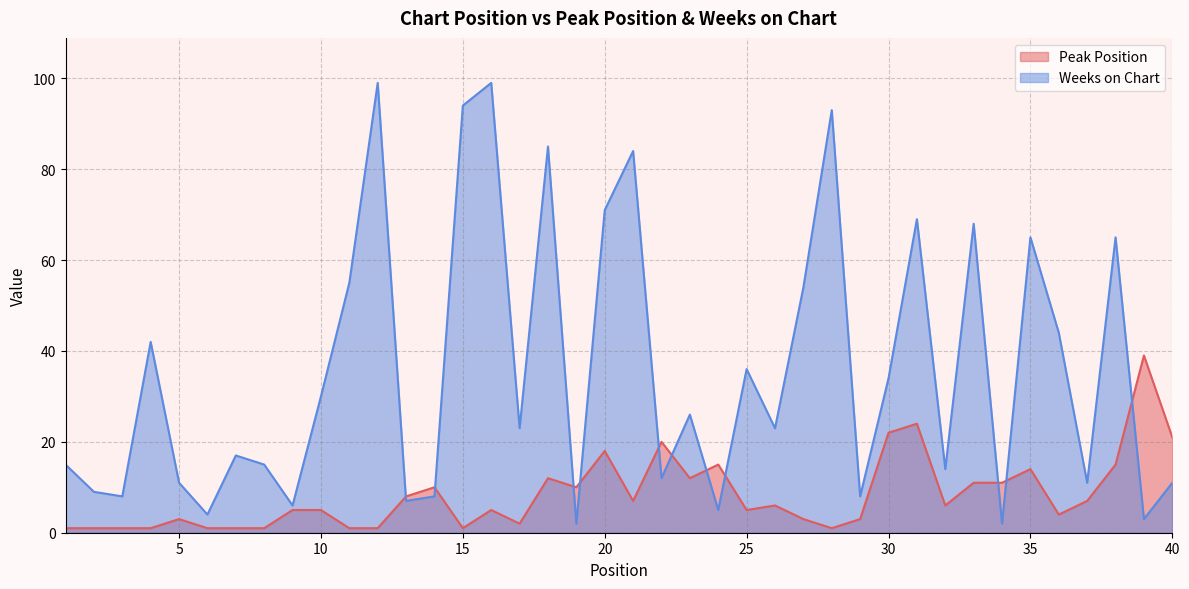

Reading left to right, extract all data points from this chart.

Peak Position: 1=1	2=1	3=1	4=1	5=3	6=1	7=1	8=1	9=5	10=5	11=1	12=1	13=8	14=10	15=1	16=5	17=2	18=12	19=10	20=18	21=7	22=20	23=12	24=15	25=5	26=6	27=3	28=1	29=3	30=22	31=24	32=6	33=11	34=11	35=14	36=4	37=7	38=15	39=39	40=21
Weeks on Chart: 1=15	2=9	3=8	4=42	5=11	6=4	7=17	8=15	9=6	10=30	11=55	12=99	13=7	14=8	15=94	16=99	17=23	18=85	19=2	20=71	21=84	22=12	23=26	24=5	25=36	26=23	27=54	28=93	29=8	30=34	31=69	32=14	33=68	34=2	35=65	36=44	37=11	38=65	39=3	40=11